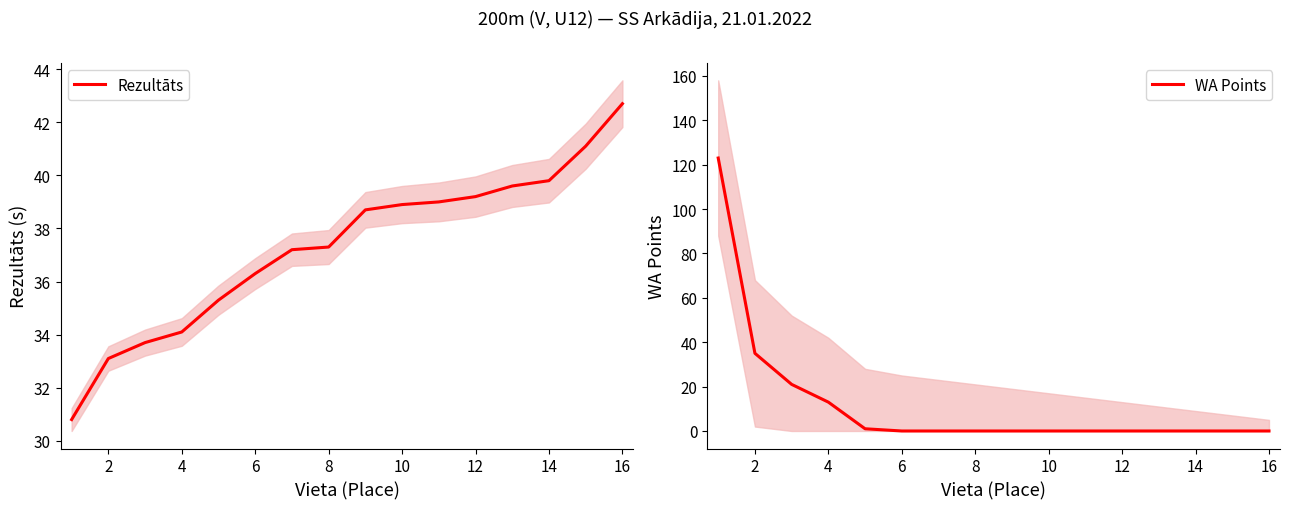

True or false: Rezultāts has more than 0 points higher than both neighbors.

False